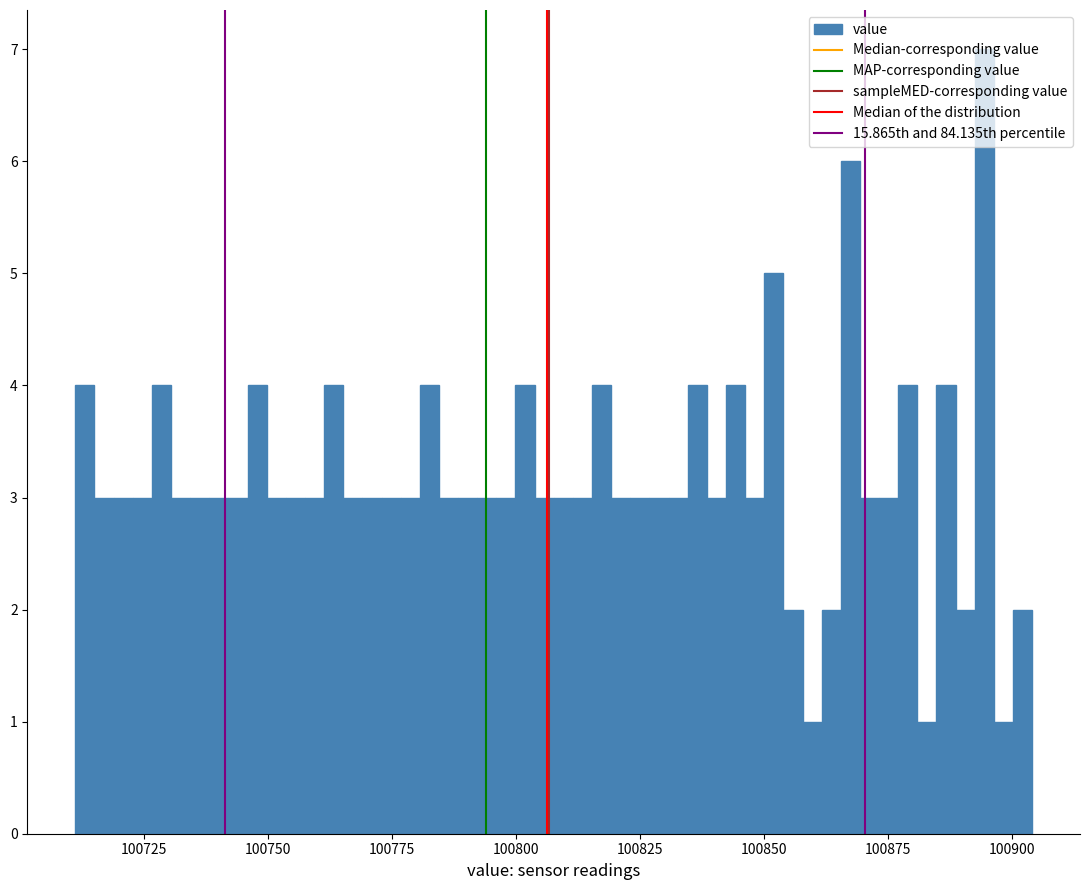

Read against the x-axis, roughly where is the centre of the tallest bar?

100895